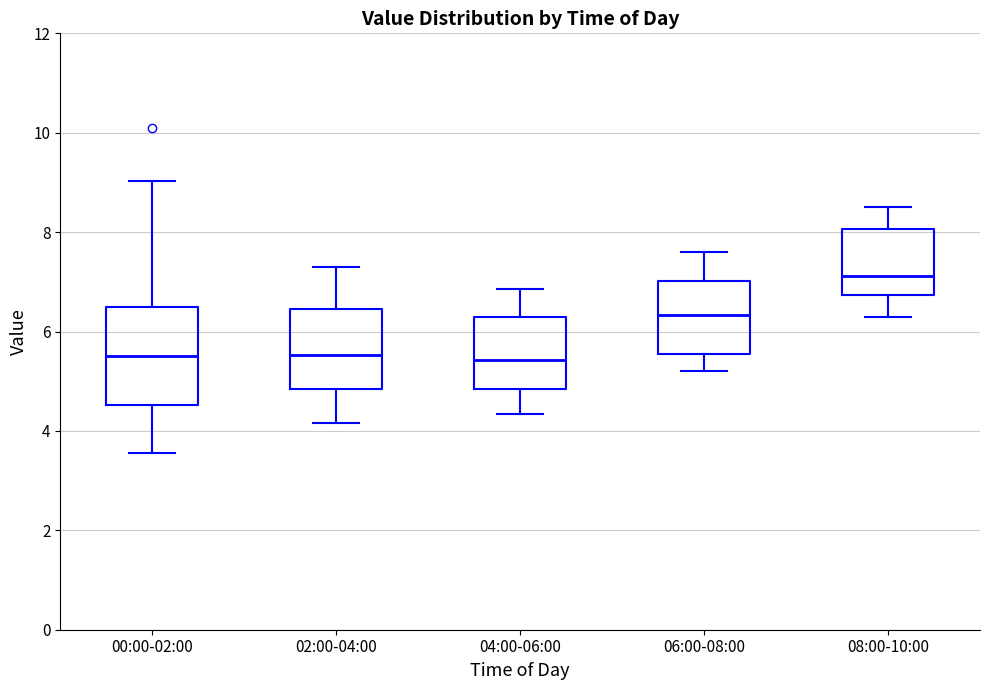

Reading left to right, read every box against the y-axis: the position of its median line, the range the box covers, and the ends of its whiskers. The values are not printed on the chart, so give them approximately, as read against the axis.

00:00-02:00: median 5.6, box 4.6 to 6.4, whiskers 3.6 to 9.0
02:00-04:00: median 5.6, box 4.8 to 6.4, whiskers 4.2 to 7.4
04:00-06:00: median 5.4, box 4.8 to 6.4, whiskers 4.4 to 6.8
06:00-08:00: median 6.4, box 5.6 to 7.0, whiskers 5.2 to 7.6
08:00-10:00: median 7.2, box 6.8 to 8.0, whiskers 6.4 to 8.6